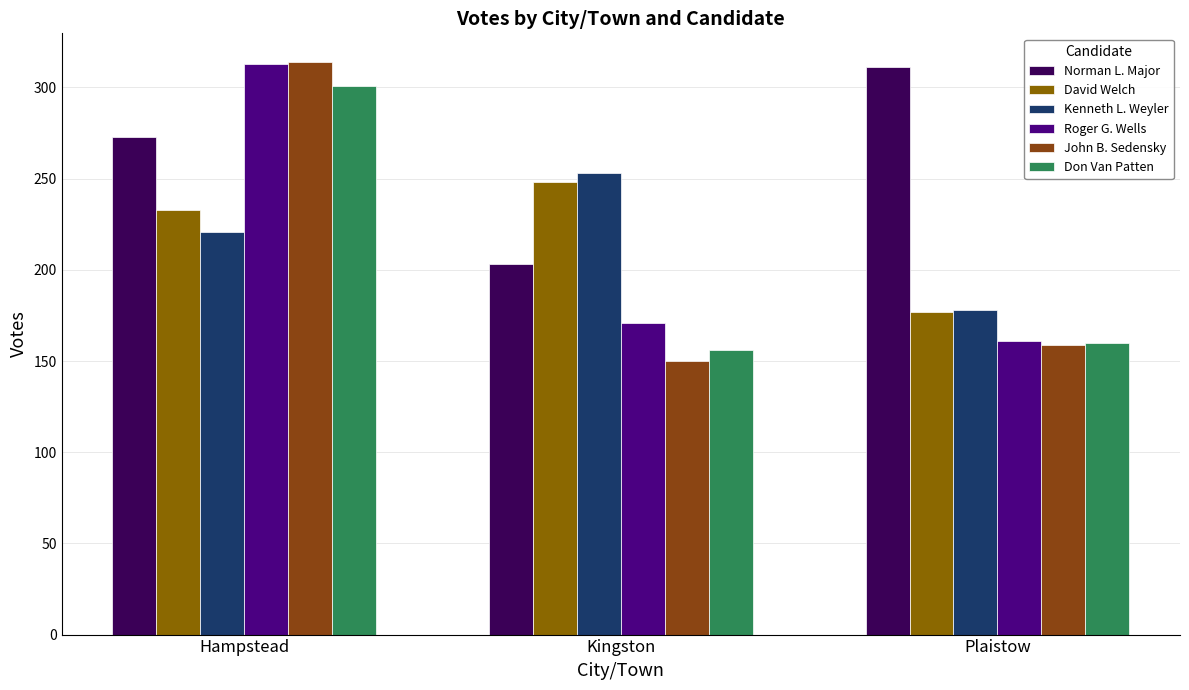

What position from the right is Plaistow?

1